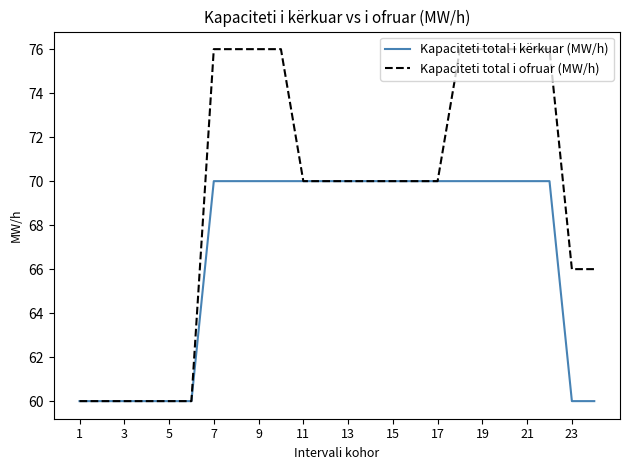

Count the number of data series in this chart.

2